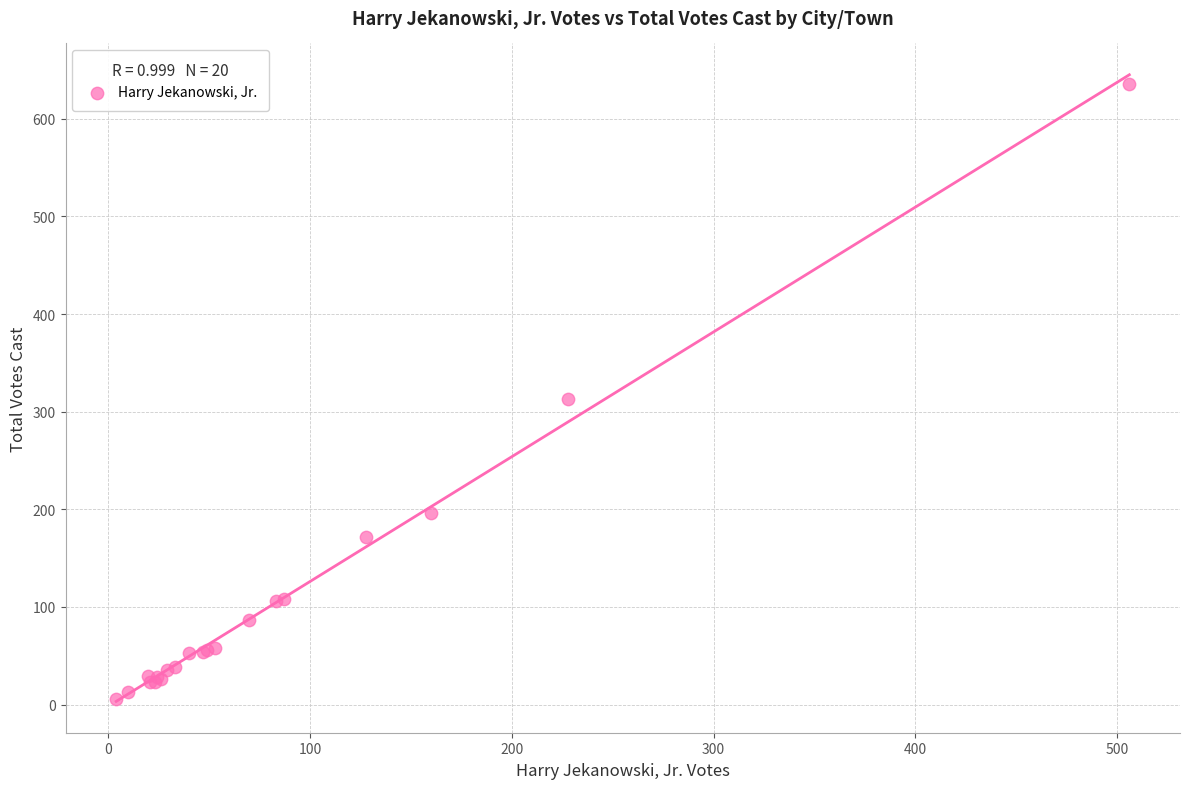

What Y value in the scatter plot is closest to 321?

313